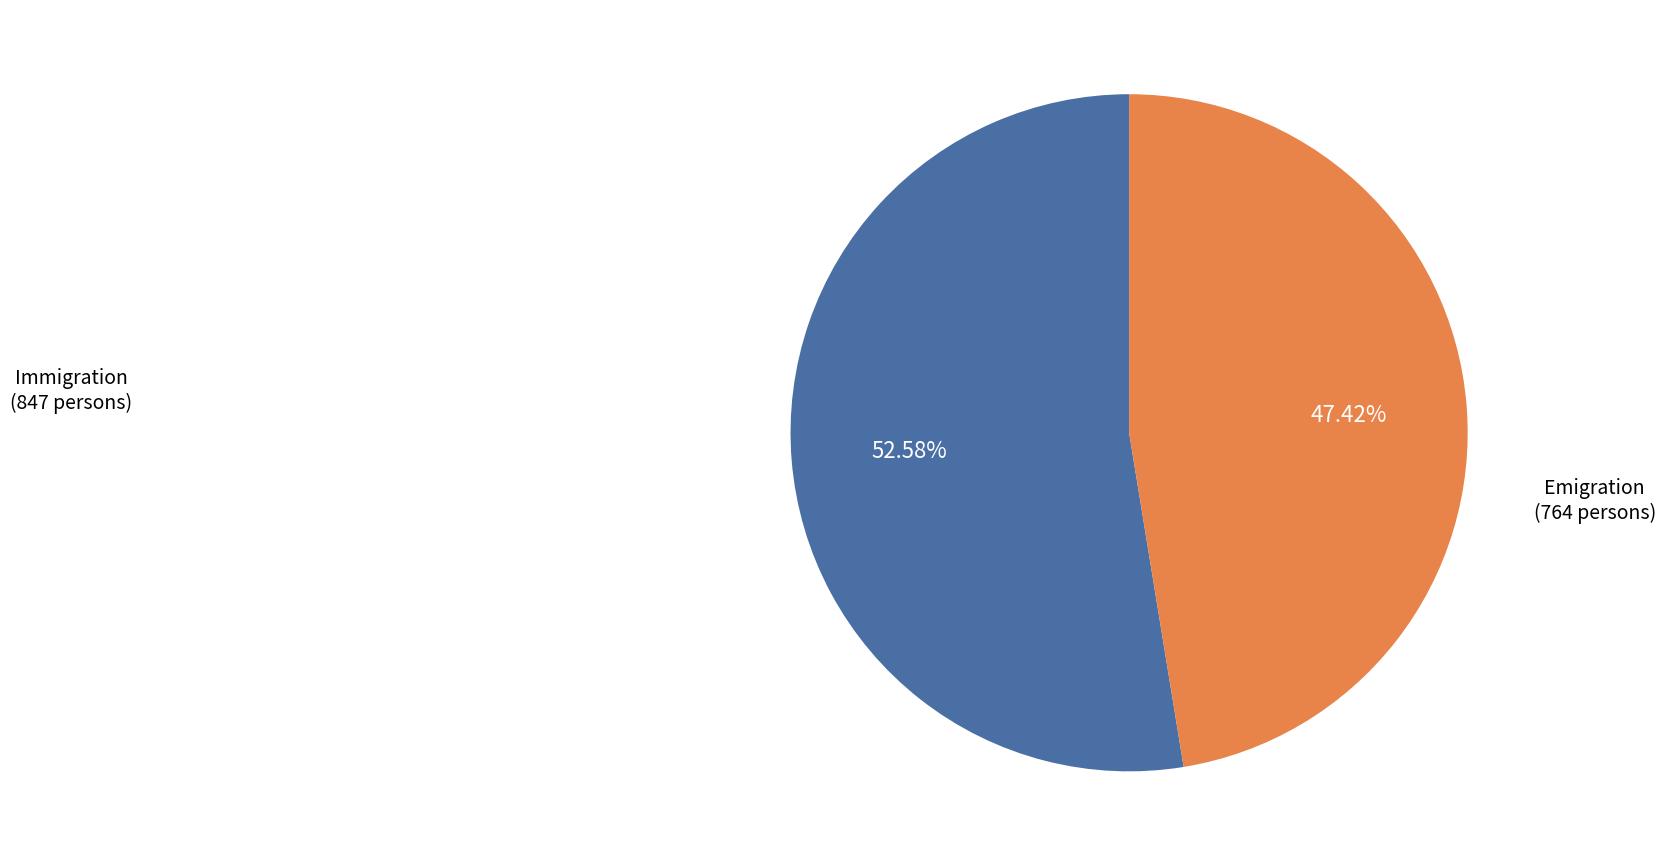

Is there a majority slice in this chart?

Yes